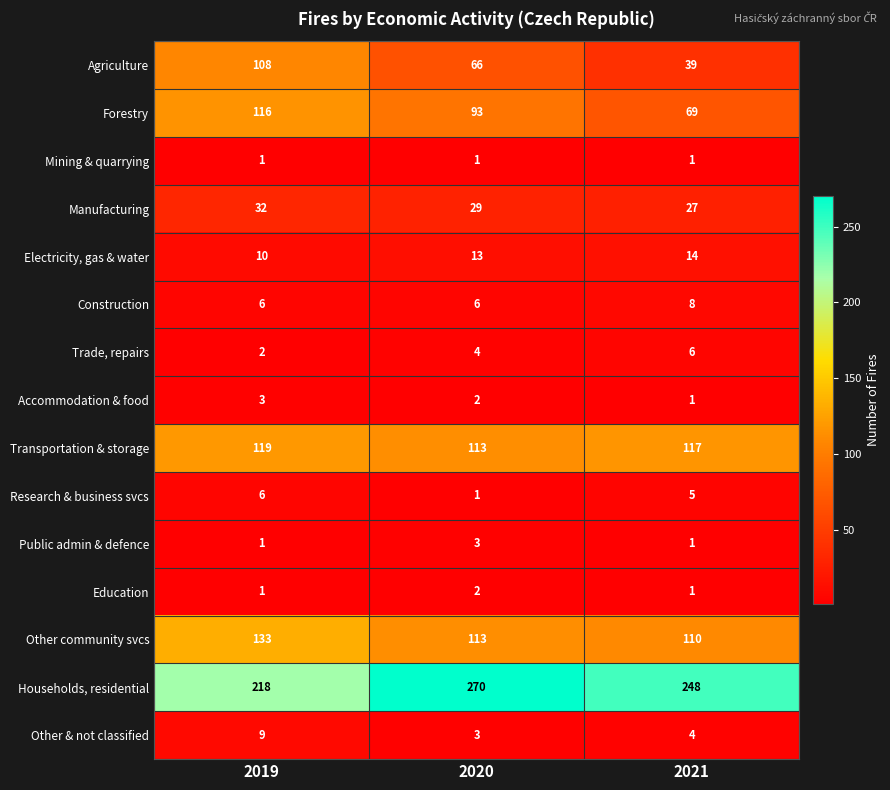

At which label does Other community svcs first exceed 113?

2019